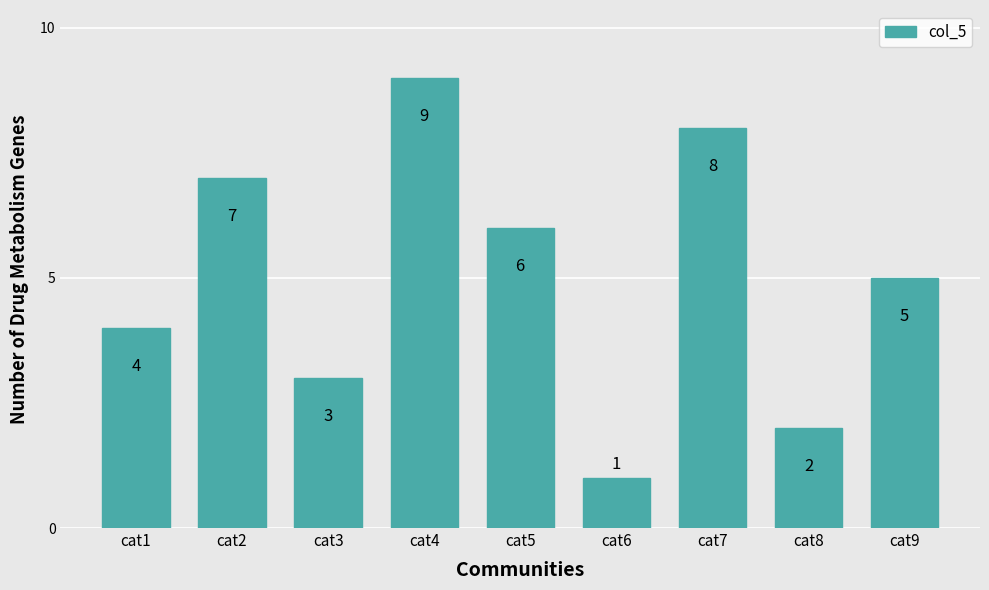

How many values are below 5?

4